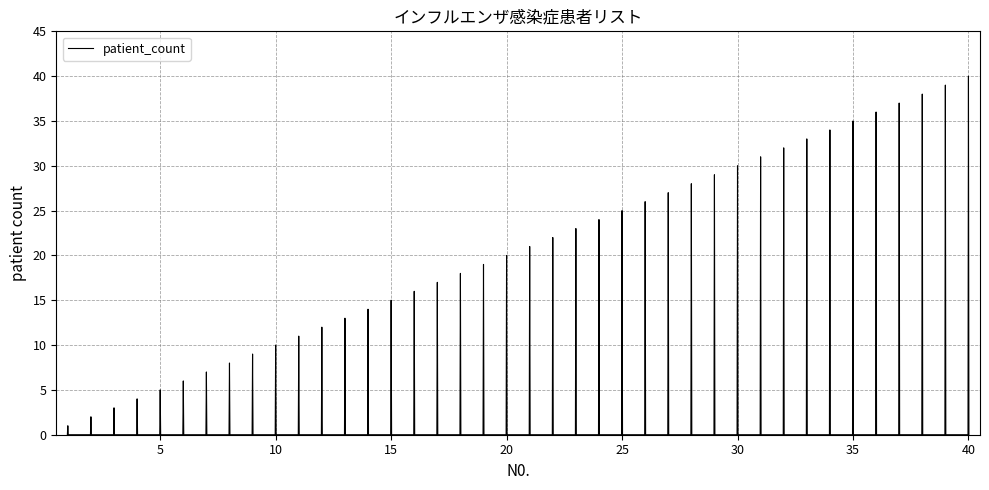

What is the greatest value displayed?

40